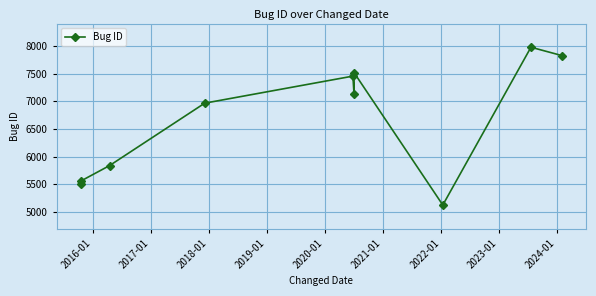

Is it true that the value at 2018-01 is 6968?

True